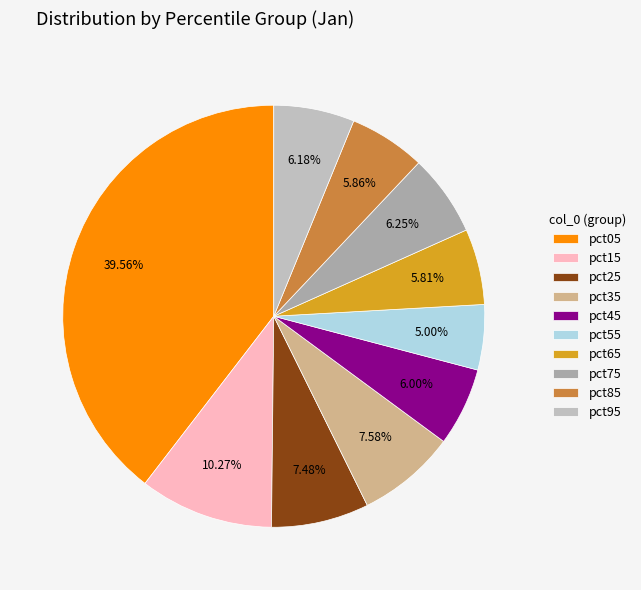

Does any single category account for the majority?

No